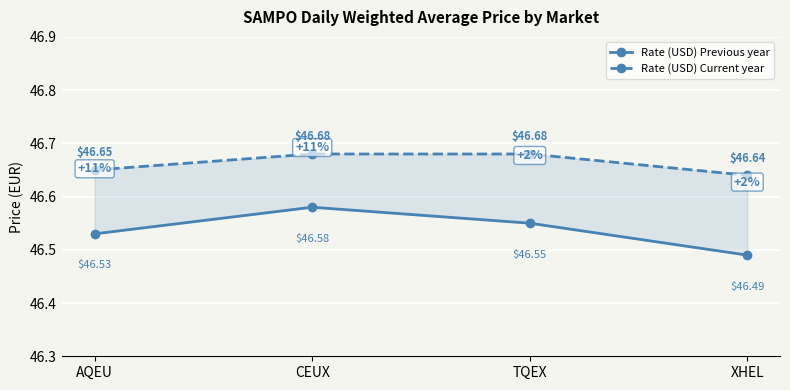

What is the total value across all series at AQEU?

93.2